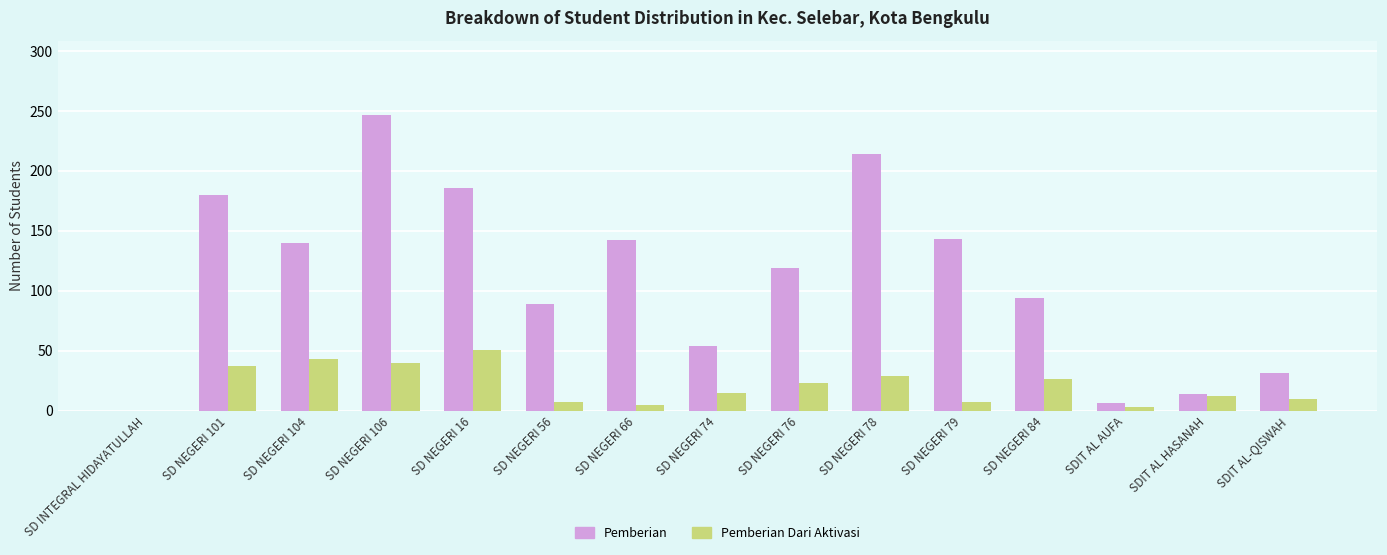

What is the greatest value displayed?

247